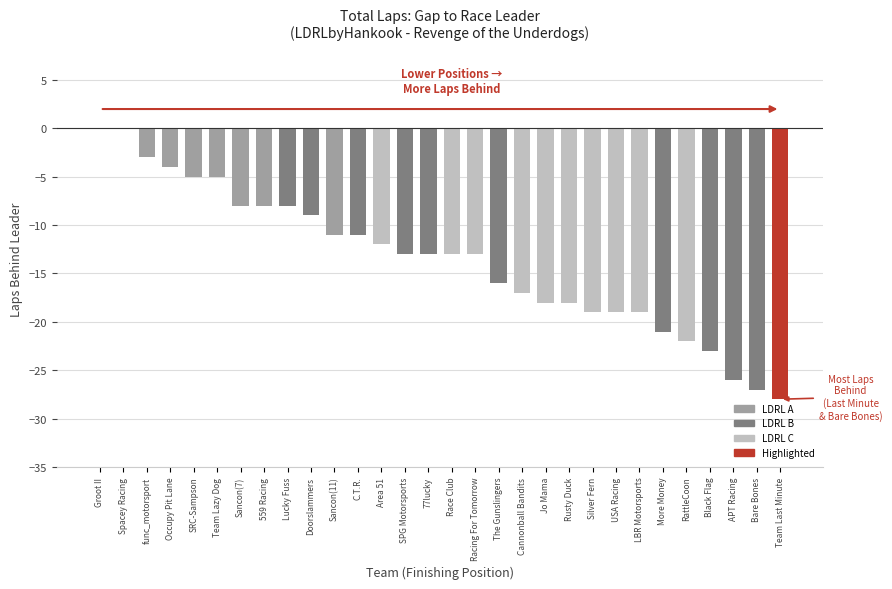

Is it true that the value at Racing For Tomorrow is -8?

False